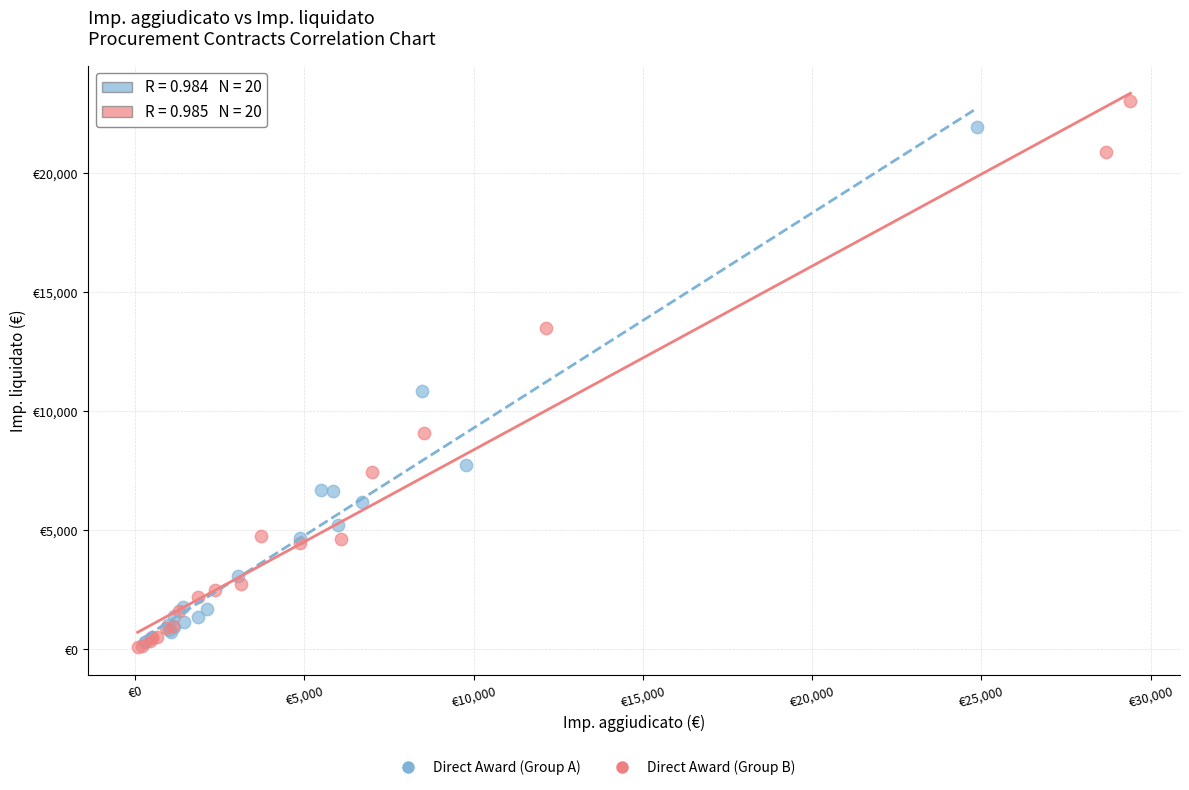

Which series contains the highest Y value?

Direct Award (Group B)